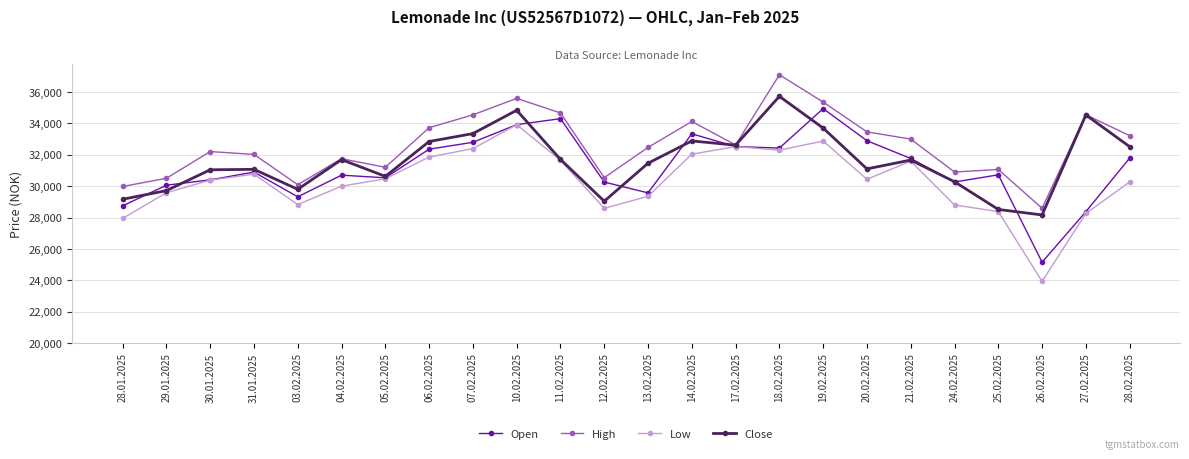

Which series changed the most between 04.02.2025 and 26.02.2025?

Low